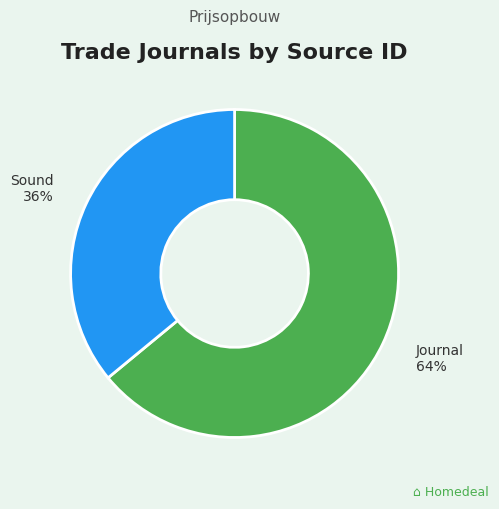

Is there a majority slice in this chart?

Yes